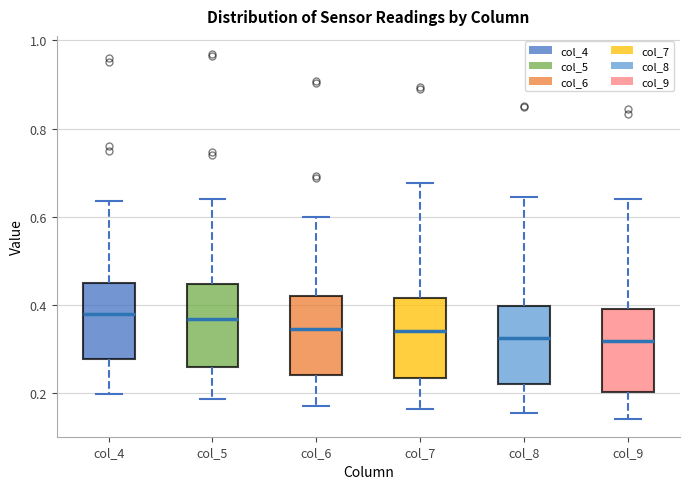

Reading left to right, transcribe this box plot: for each box, give where its median line is, the range the box spans, and where its two whiskers end, as read against the y-axis. The values are not printed on the chart, so give them approximately, as read against the axis.

col_4: median 0.38, box 0.28 to 0.46, whiskers 0.20 to 0.64
col_5: median 0.36, box 0.26 to 0.44, whiskers 0.18 to 0.64
col_6: median 0.34, box 0.24 to 0.42, whiskers 0.16 to 0.60
col_7: median 0.34, box 0.24 to 0.42, whiskers 0.16 to 0.68
col_8: median 0.32, box 0.22 to 0.40, whiskers 0.16 to 0.64
col_9: median 0.32, box 0.20 to 0.38, whiskers 0.14 to 0.64